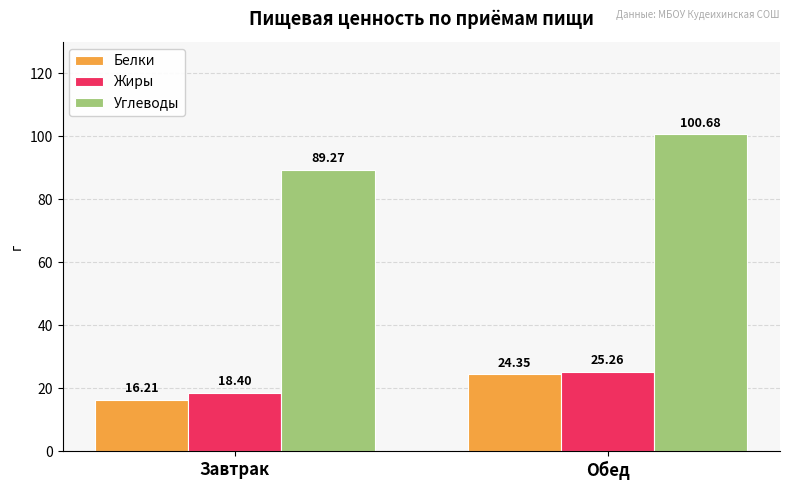

What is the value of the Углеводы bar at the 1st from the left?

89.3